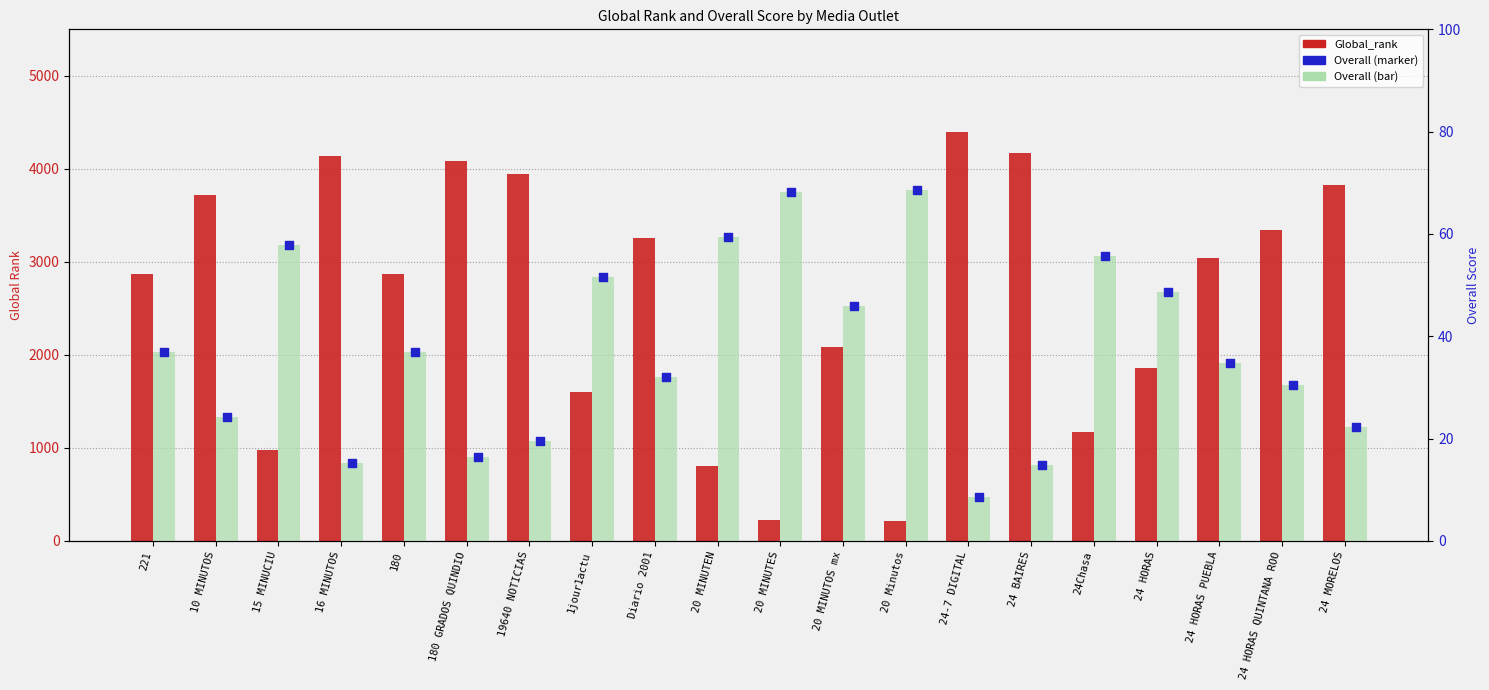

At how many categories does at least one series exceed 3818?

6